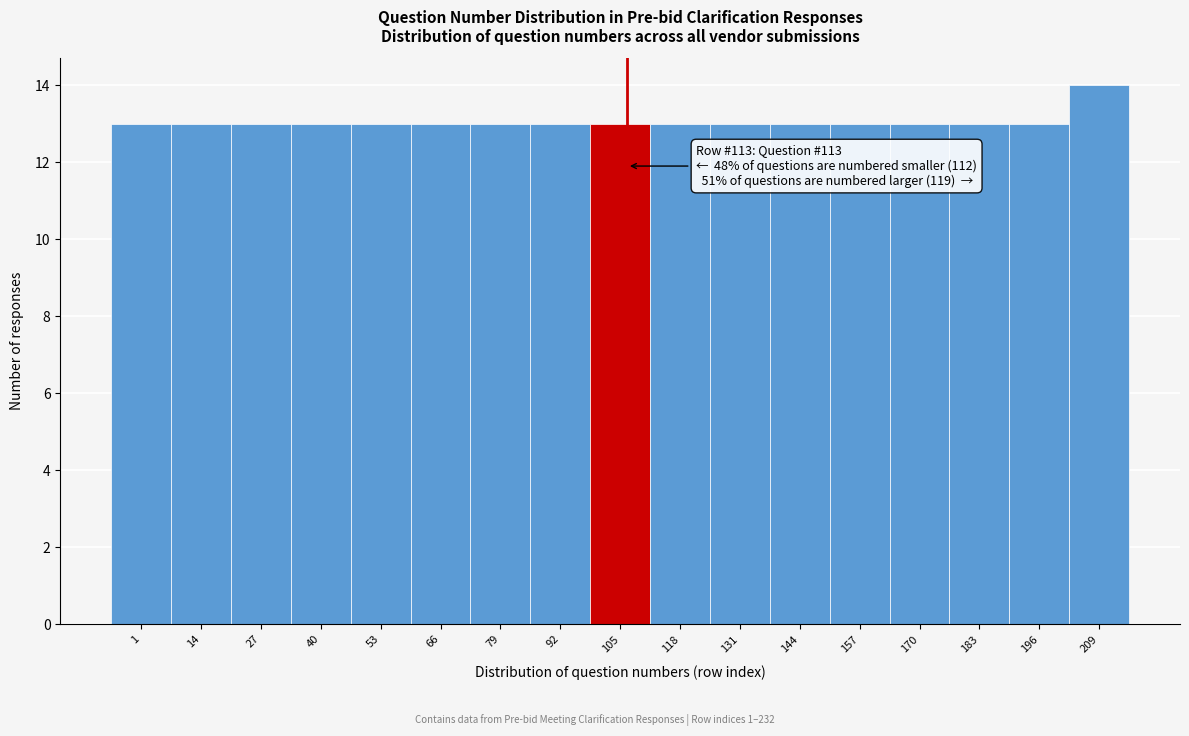

Reading right to left, transcribe all the data shown in this chart.

14	13	13	13	13	13	13	13	13	13	13	13	13	13	13	13	13